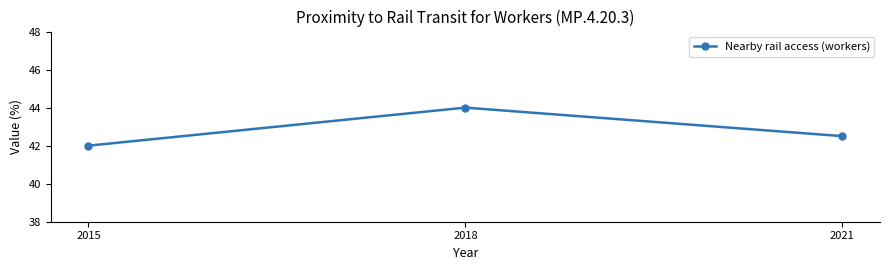

What is the change in value from 2015 to 2018?

+2.0